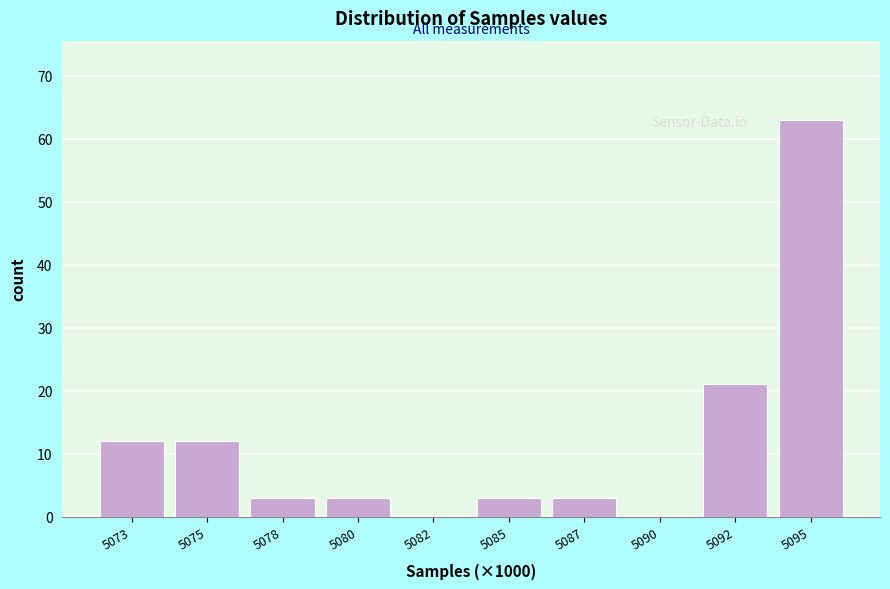

Reading left to right, transcribe all the data shown in this chart.

5073=12	5075=12	5078=3	5080=3	5082=0	5085=3	5087=3	5090=0	5092=21	5095=63